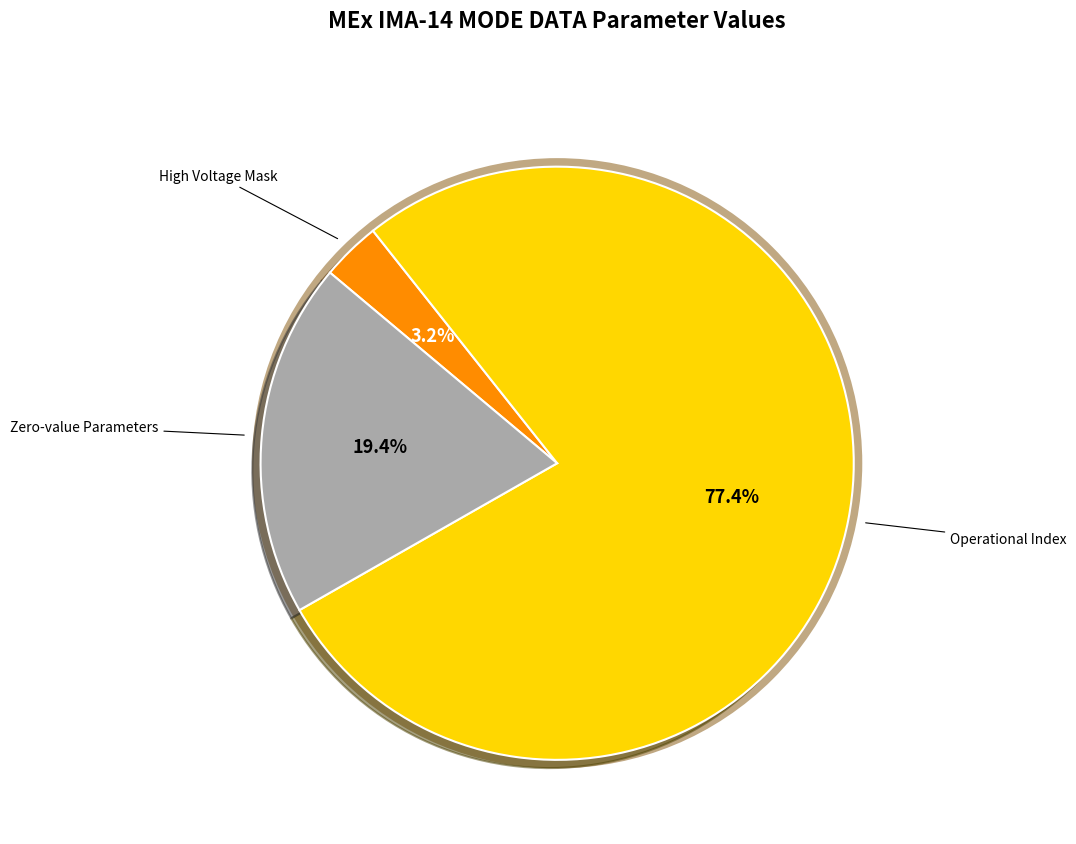

Does any single category account for the majority?

Yes